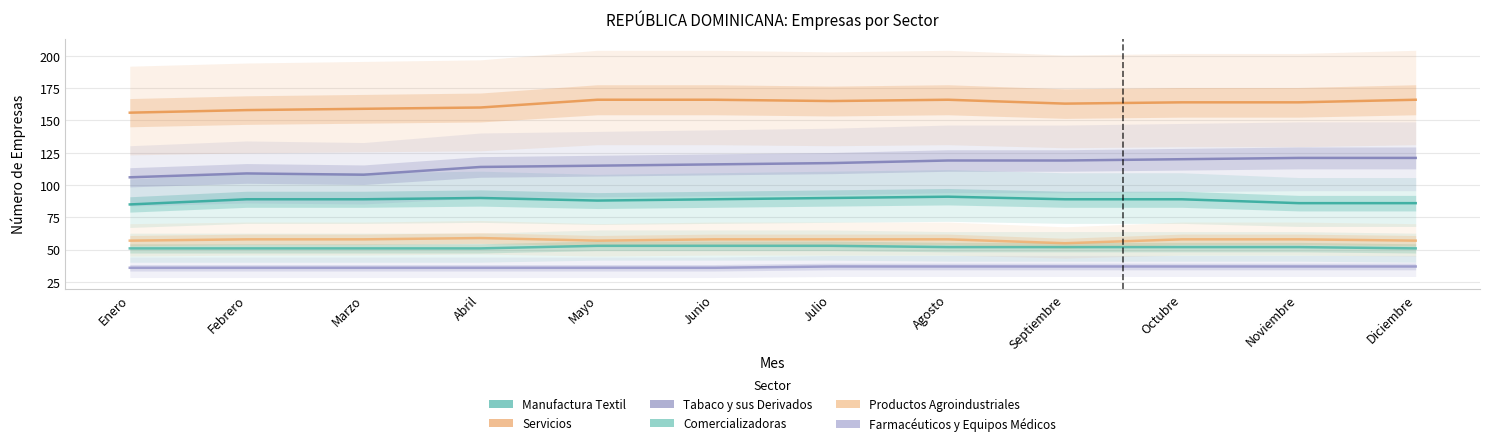

True or false: Servicios and Productos Agroindustriales cross at least once.

False